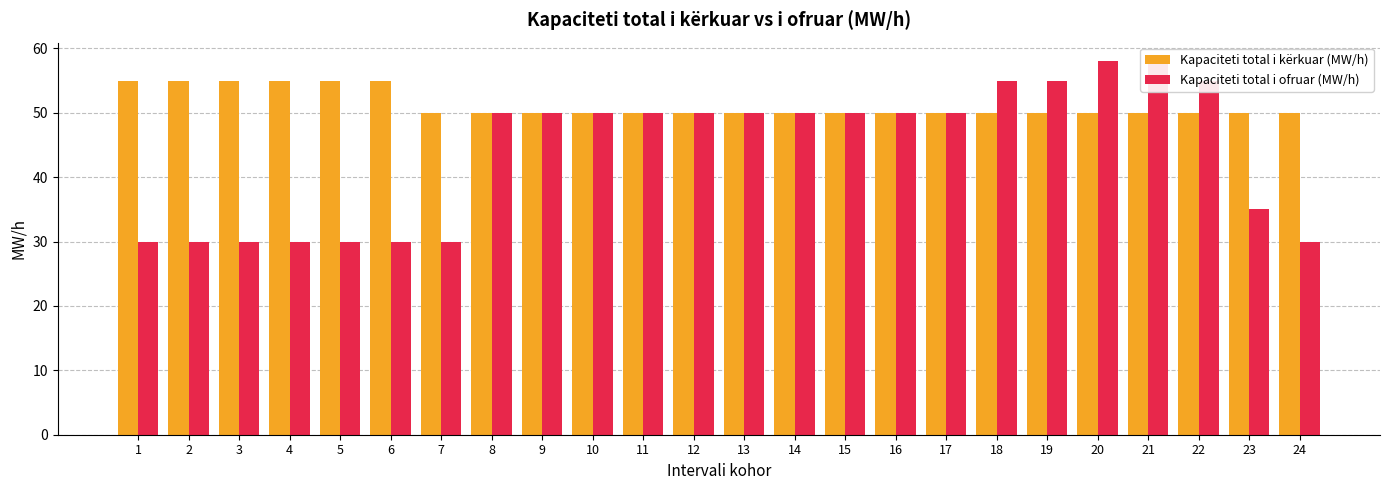

Reading left to right, extract all data points from this chart.

Kapaciteti total i kërkuar (MW/h): 1=55	2=55	3=55	4=55	5=55	6=55	7=50	8=50	9=50	10=50	11=50	12=50	13=50	14=50	15=50	16=50	17=50	18=50	19=50	20=50	21=50	22=50	23=50	24=50
Kapaciteti total i ofruar (MW/h): 1=30	2=30	3=30	4=30	5=30	6=30	7=30	8=50	9=50	10=50	11=50	12=50	13=50	14=50	15=50	16=50	17=50	18=55	19=55	20=58	21=58	22=55	23=35	24=30